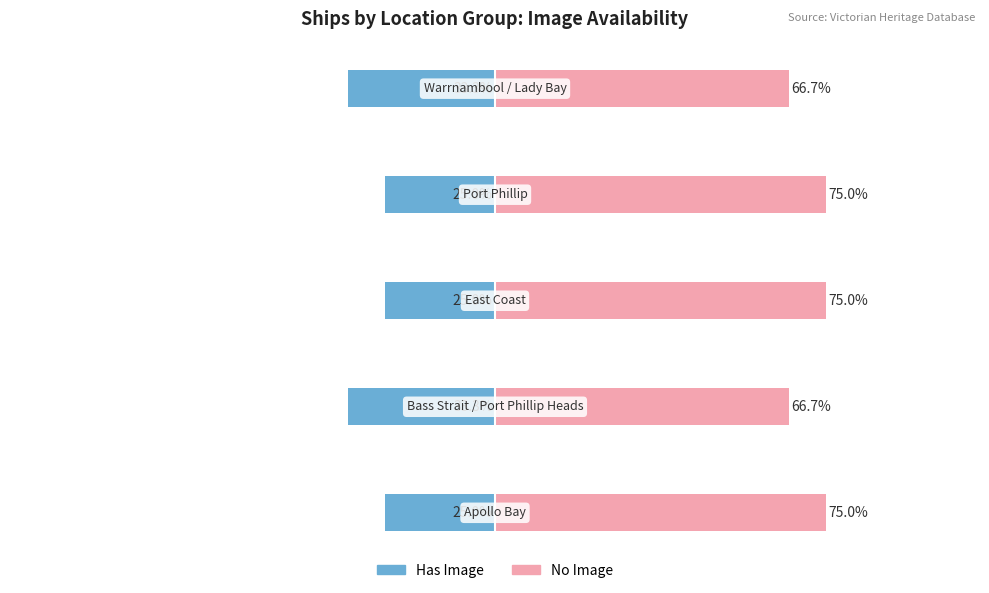

The value of No Image at 3 is 128.3. True or false?

False